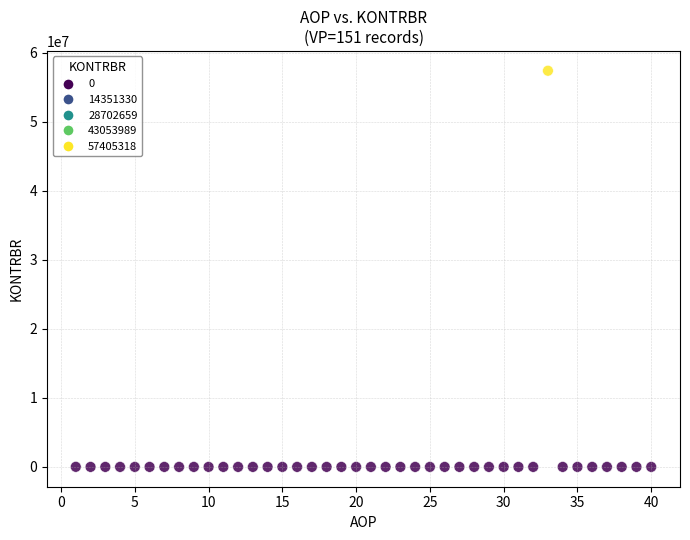

What is the range of X values (max minus min)?

39.0